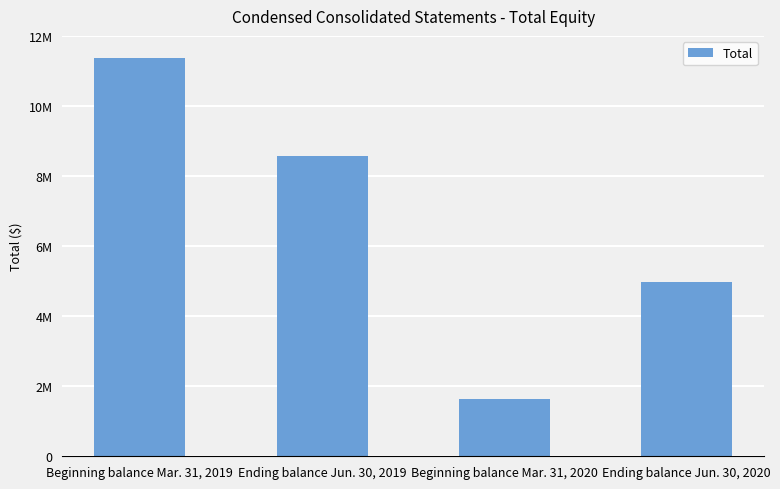

What is the label of the 4th bar from the left?

Ending balance Jun. 30, 2020